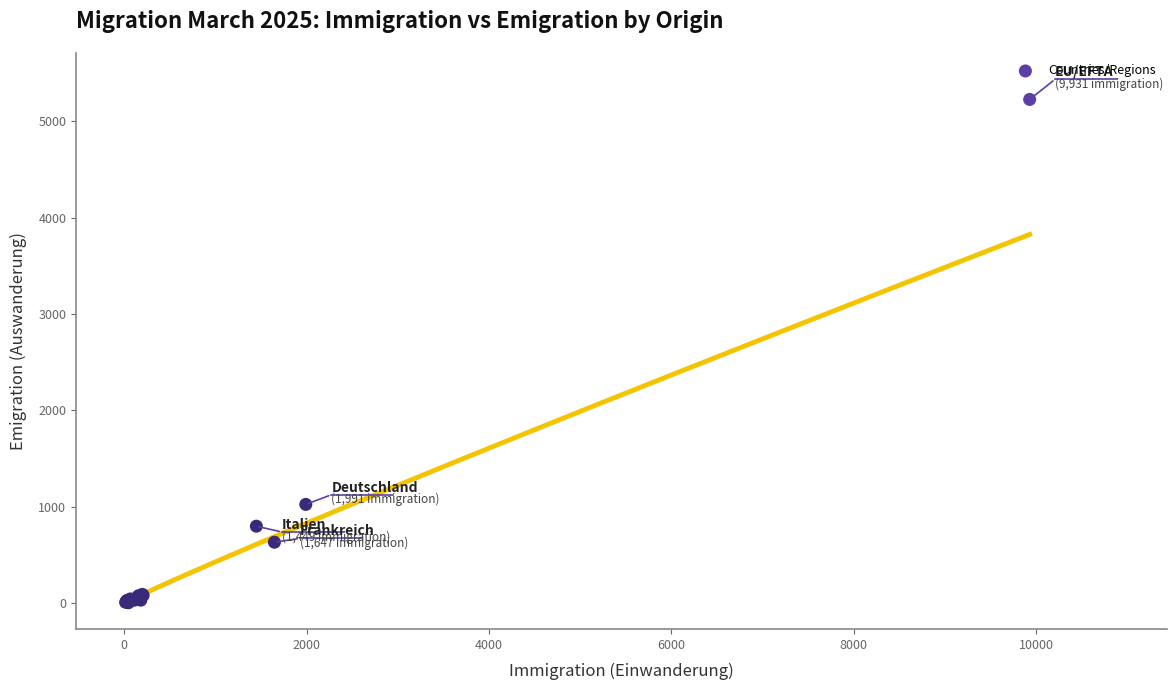

What Y value in the scatter plot is closest to 2615?

1026